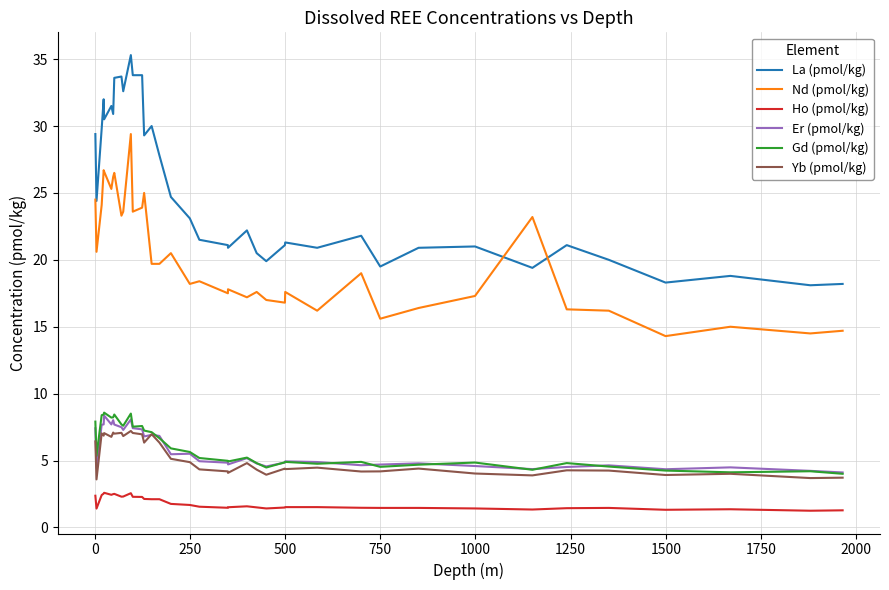

What is the sum of all Er (pmol/kg) values?

221.3